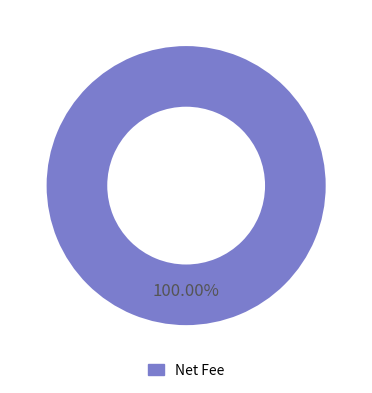

To the nearest percent, what percentage of the pie is Net Fee?

100%